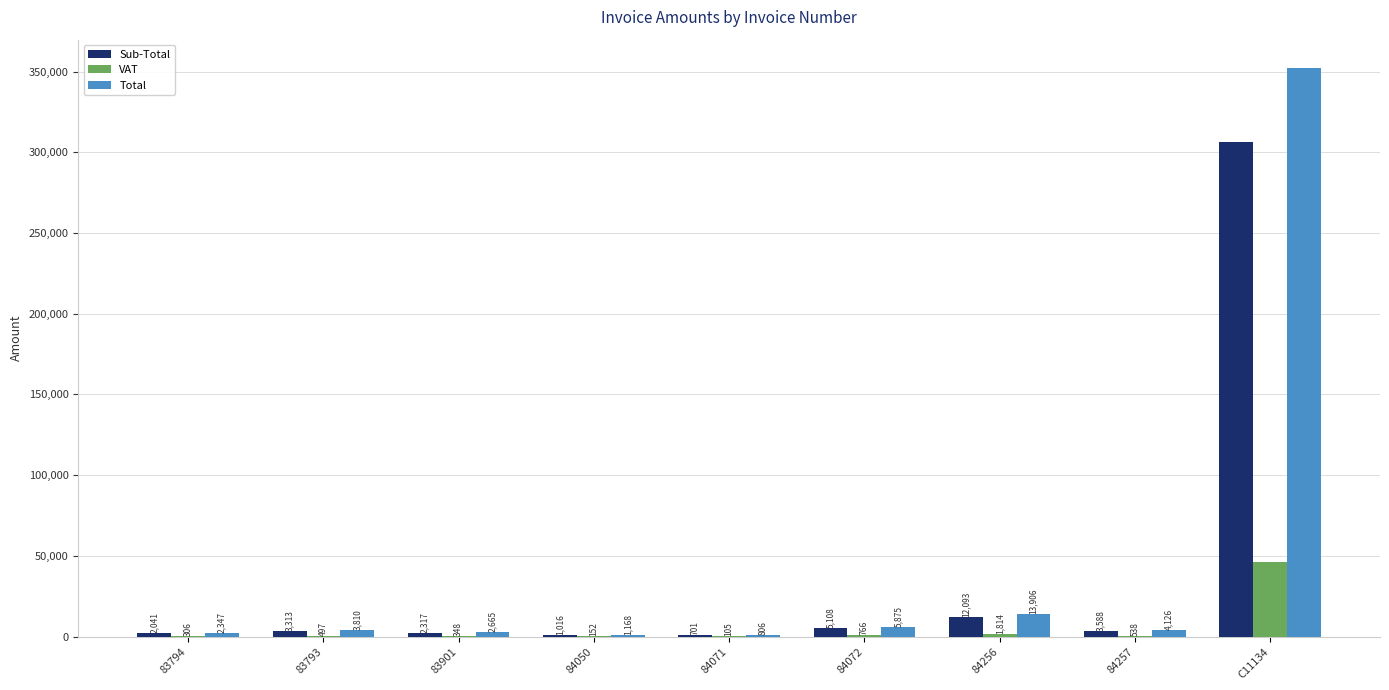

Is it true that Total equals 13906.4 at 84256?

True